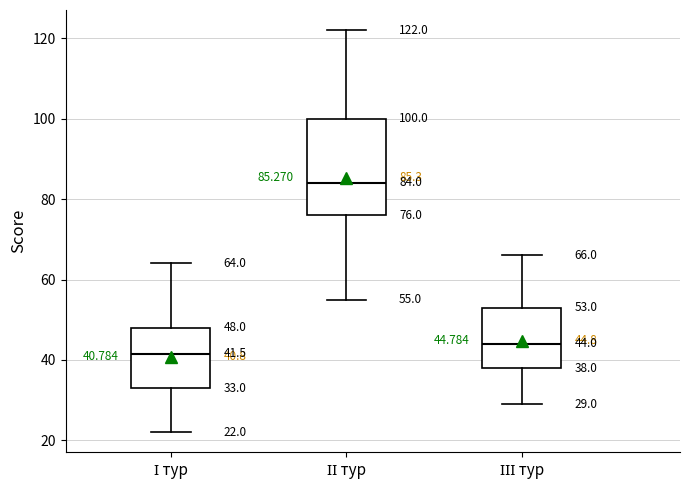

Comparing the boxes themselves (not the whiskers), which one is the tallest?

ІІ тур